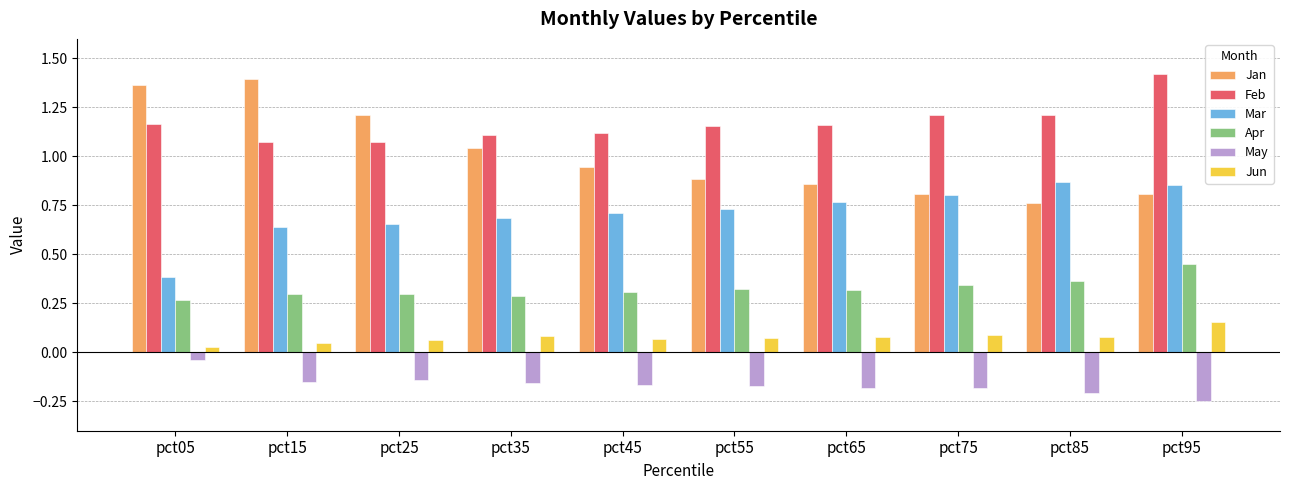

At which label is Mar closest to 0?

pct05